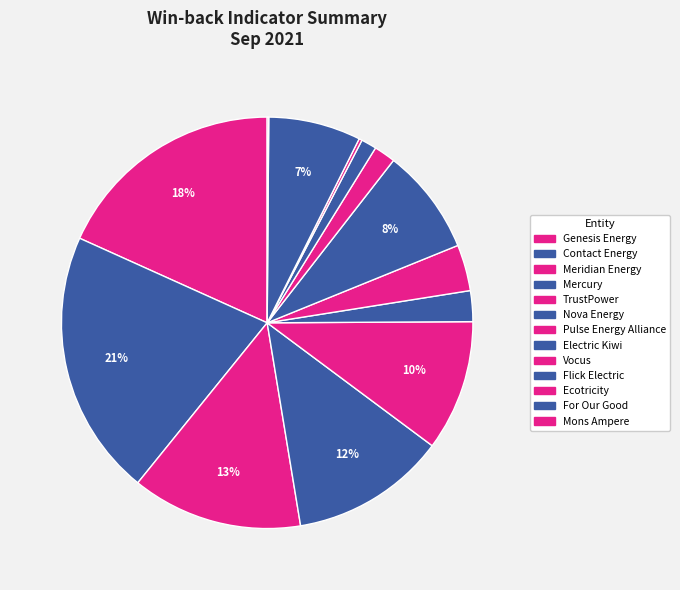

What is the change in value from TrustPower to Vocus?

-71